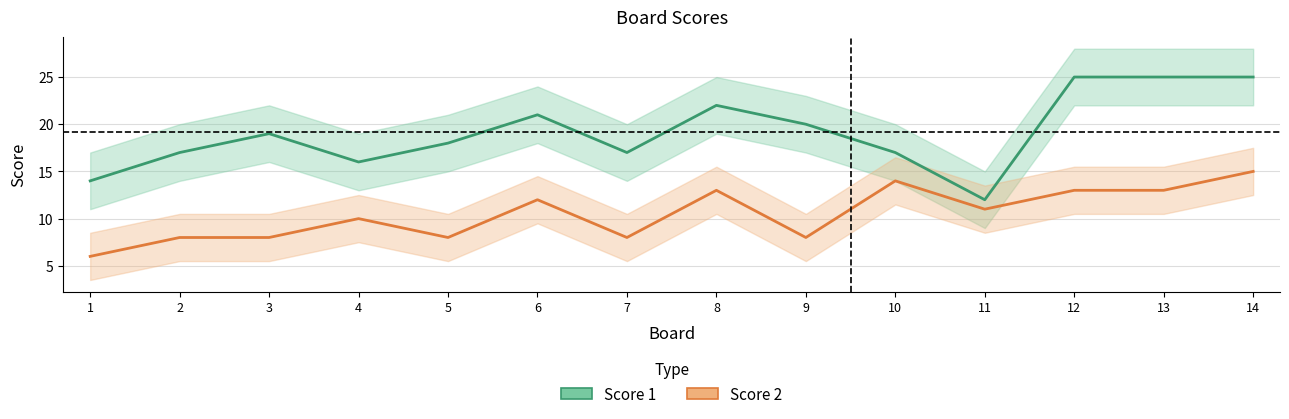

How many series are shown in this chart?

2